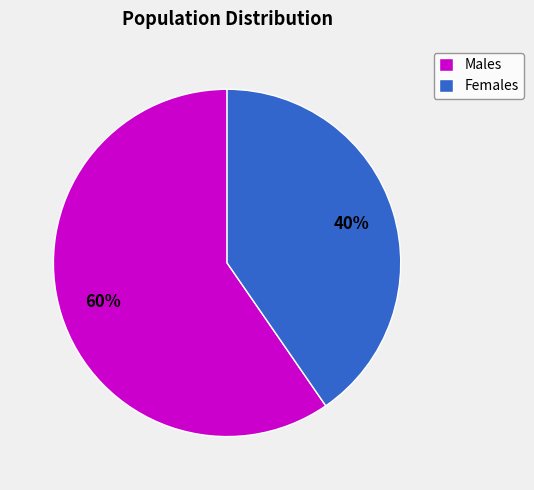

The Males slice represents 65% of the pie. True or false?

False